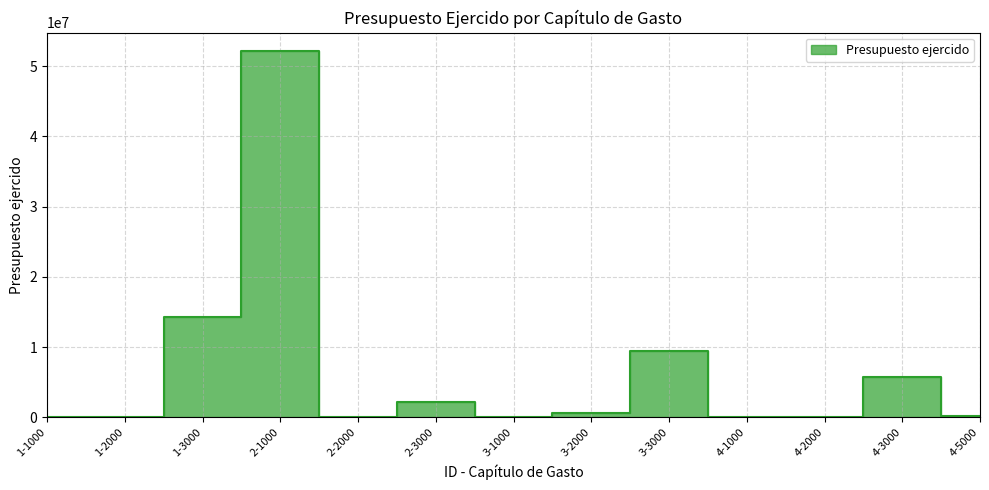

Does the chart display data point markers on the line(s)?

No